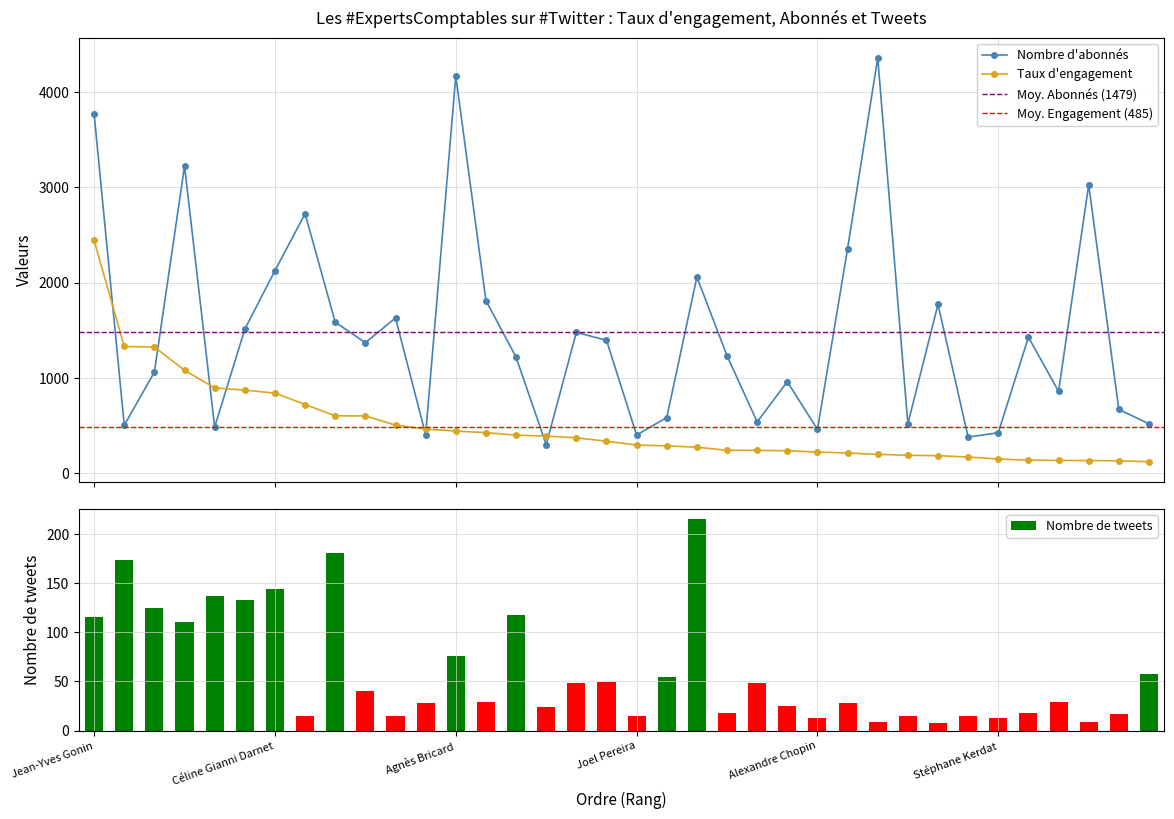

Rank the series by their maximum value, from highest to lowest.

Nombre d'abonnés, Taux d'engagement, Nombre de tweets